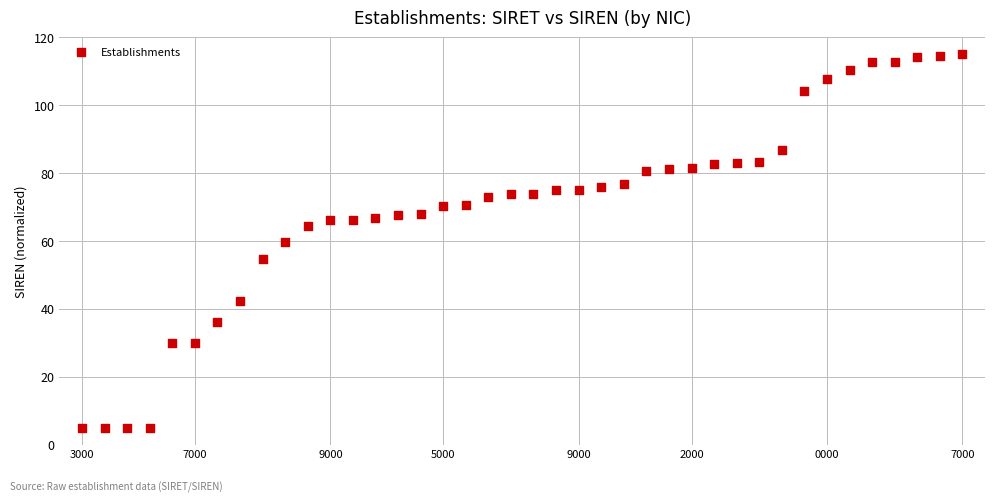

What is the range of Y values (max minus min)?

110.0